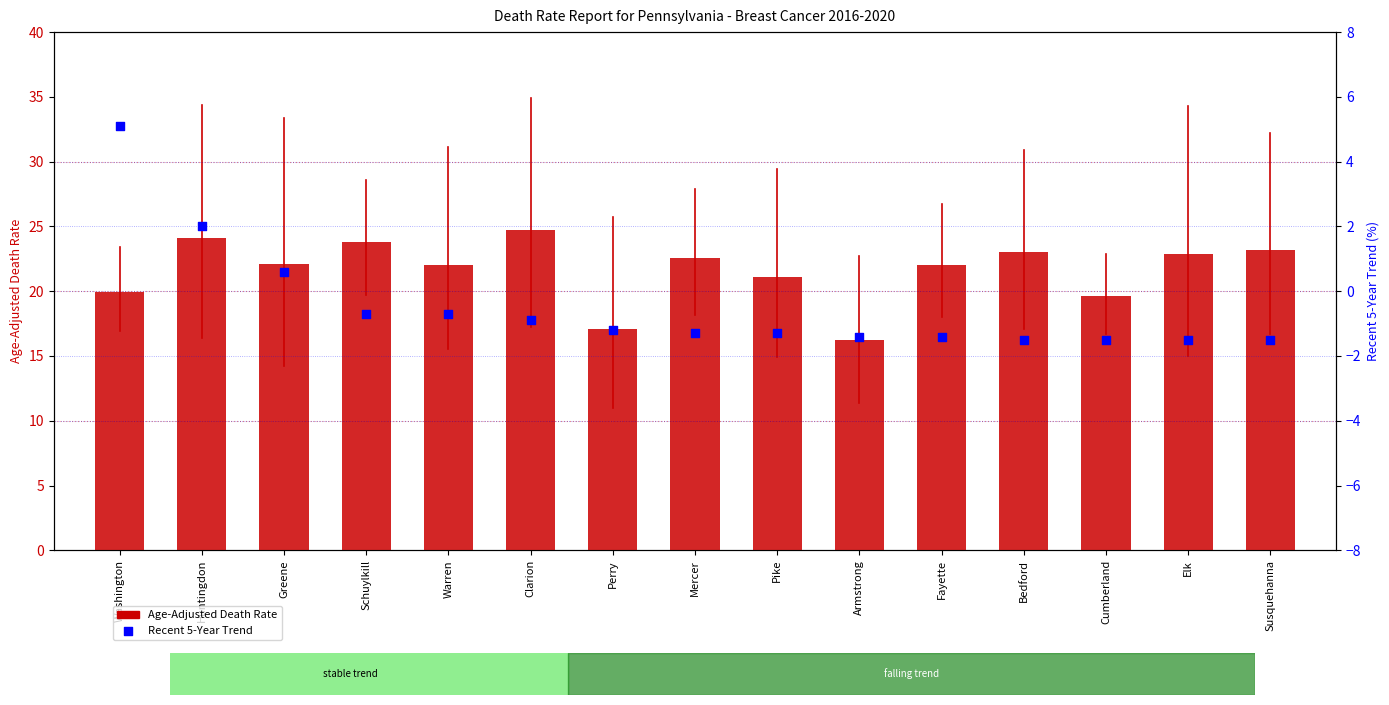

At how many categories does at least one series exceed 10?

15